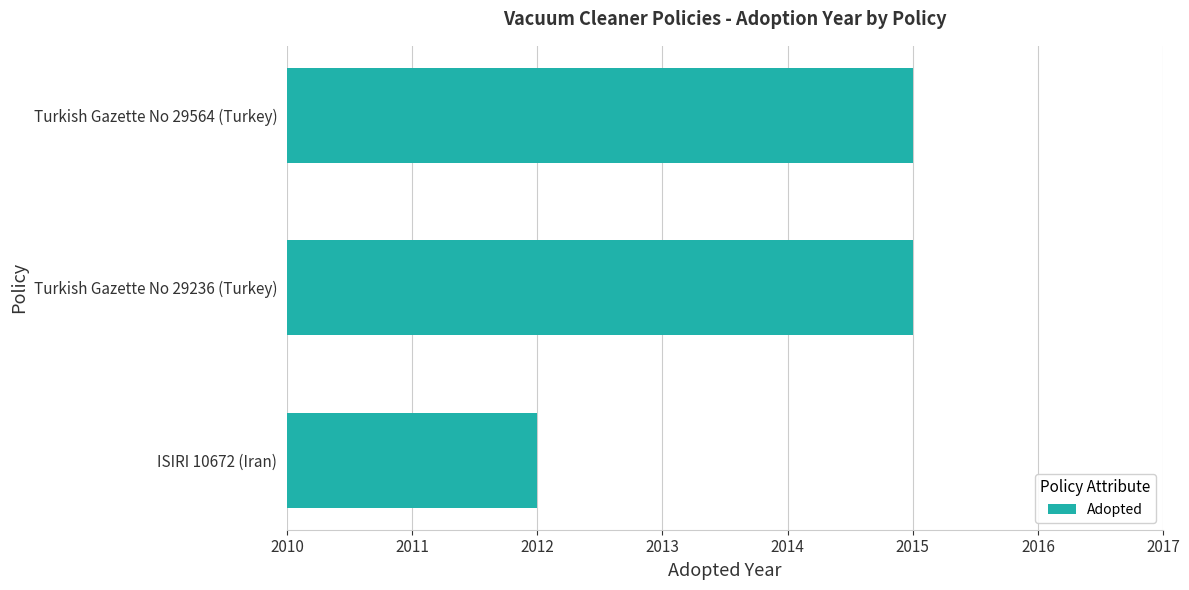

At which category does the chart reach its minimum across all series?

ISIRI 10672 (Iran)